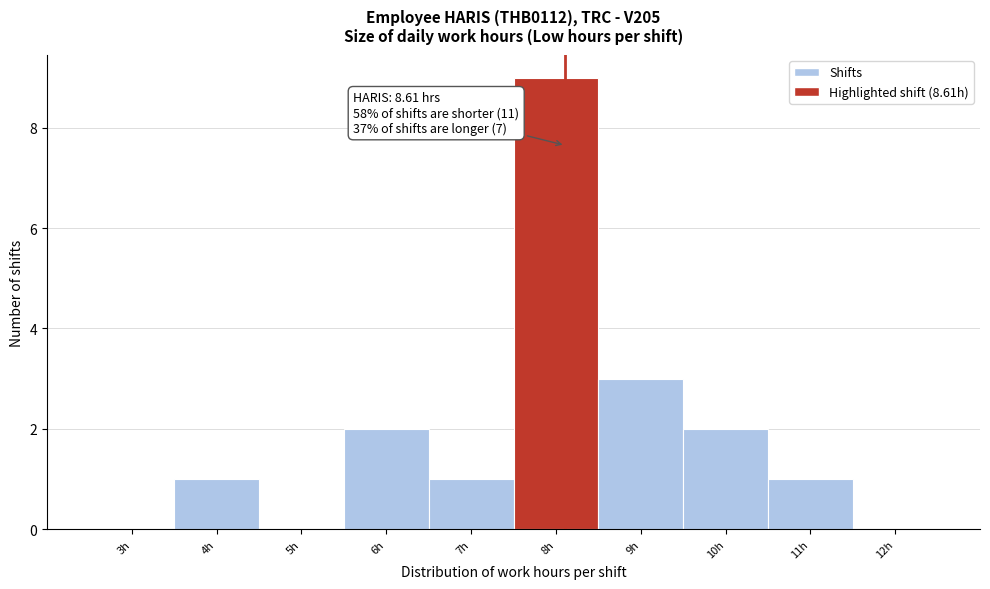

Reading right to left, transcribe all the data shown in this chart.

12h=0	11h=1	10h=2	9h=3	8h=9	7h=1	6h=2	5h=0	4h=1	3h=0